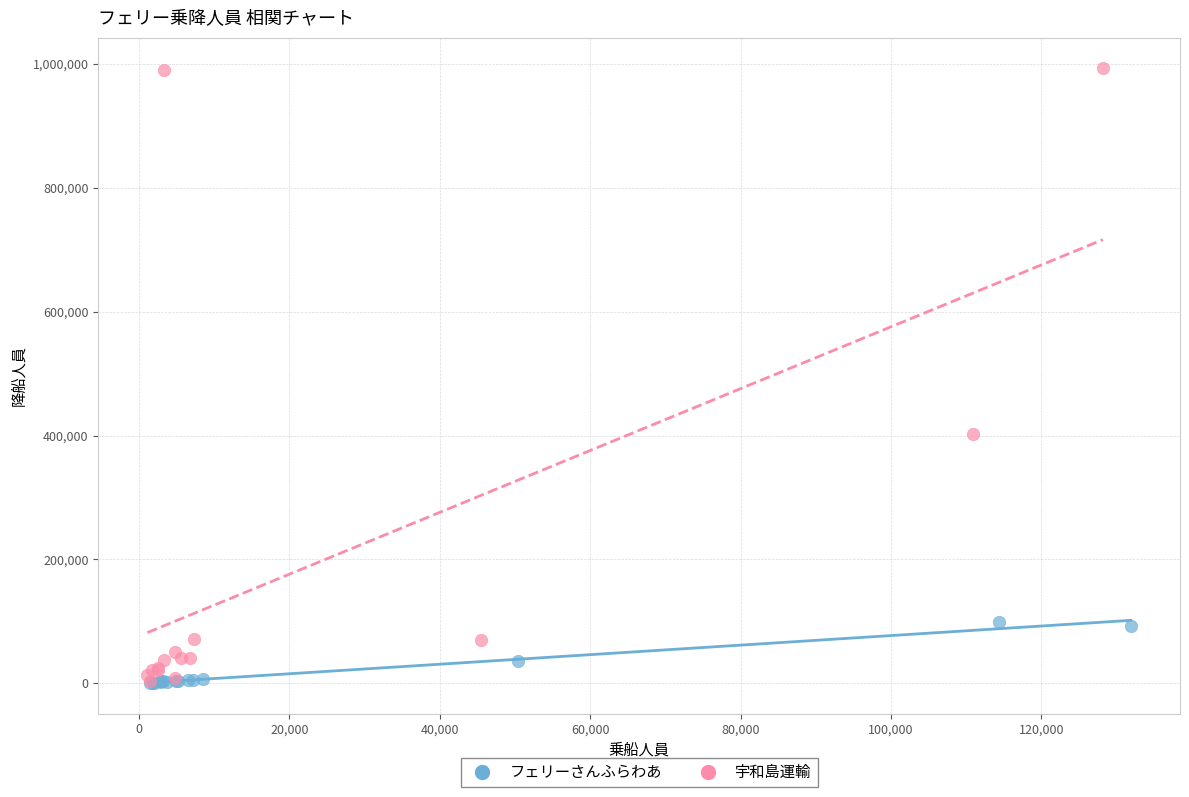

Which series reaches the maximum Y coordinate?

宇和島運輸